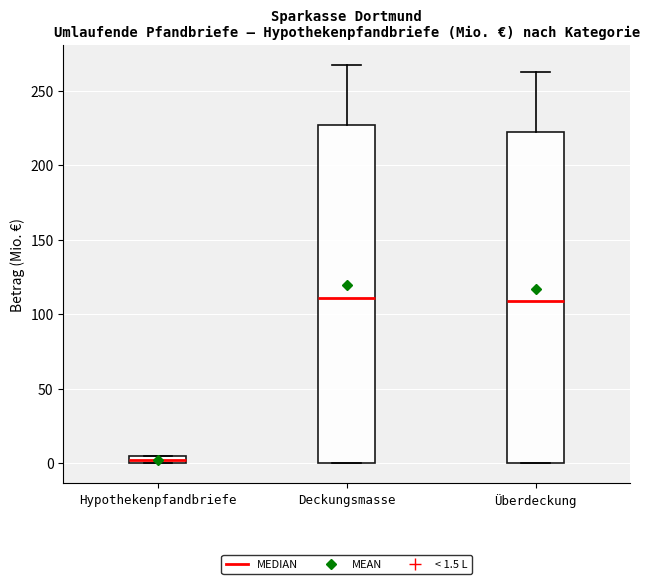

Where is the lower edge of the box for Überdeckung on the y-axis? The values are not printed on the chart, so give them approximately, as read against the axis.

0